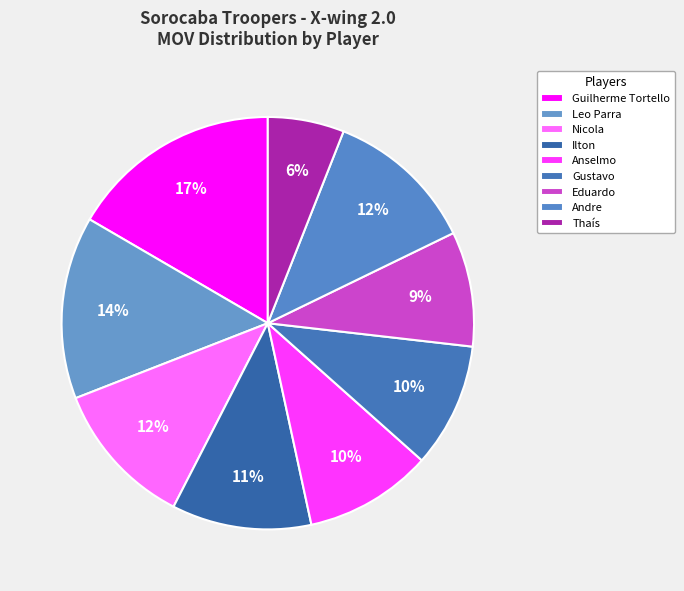

To the nearest percent, what is the combined percentage of Nicola and Thaís?

18%